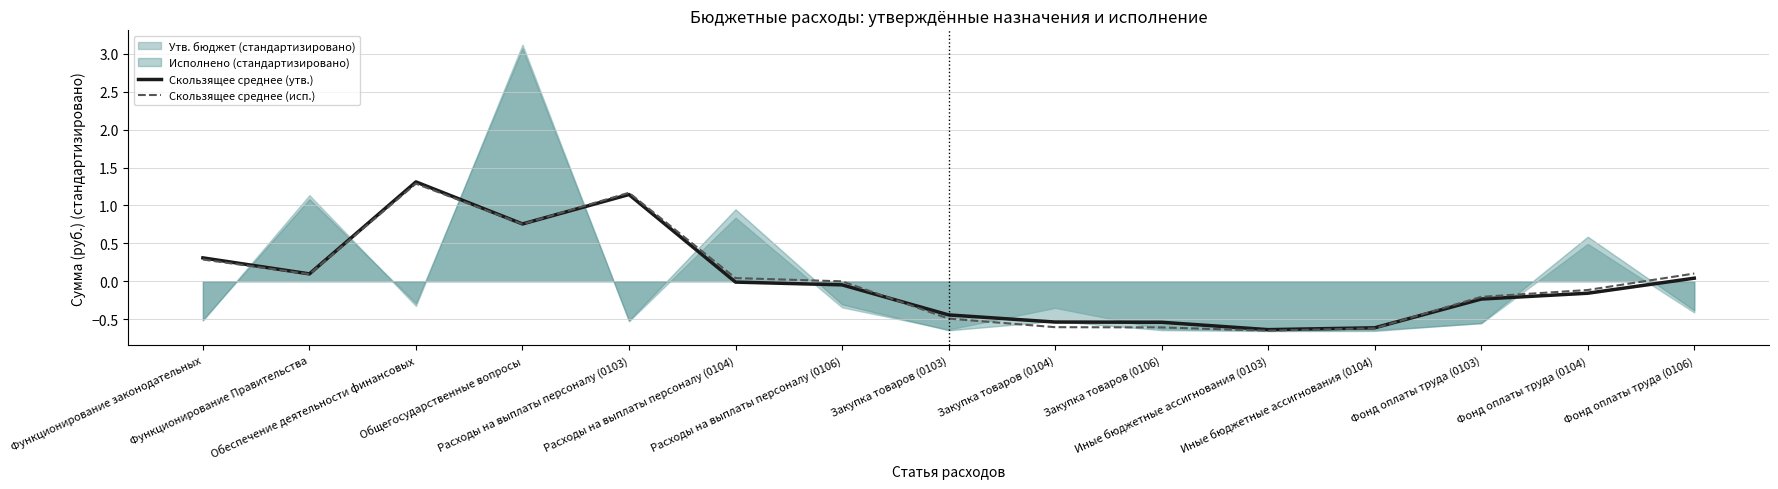

Does the chart display data point markers on the line(s)?

No